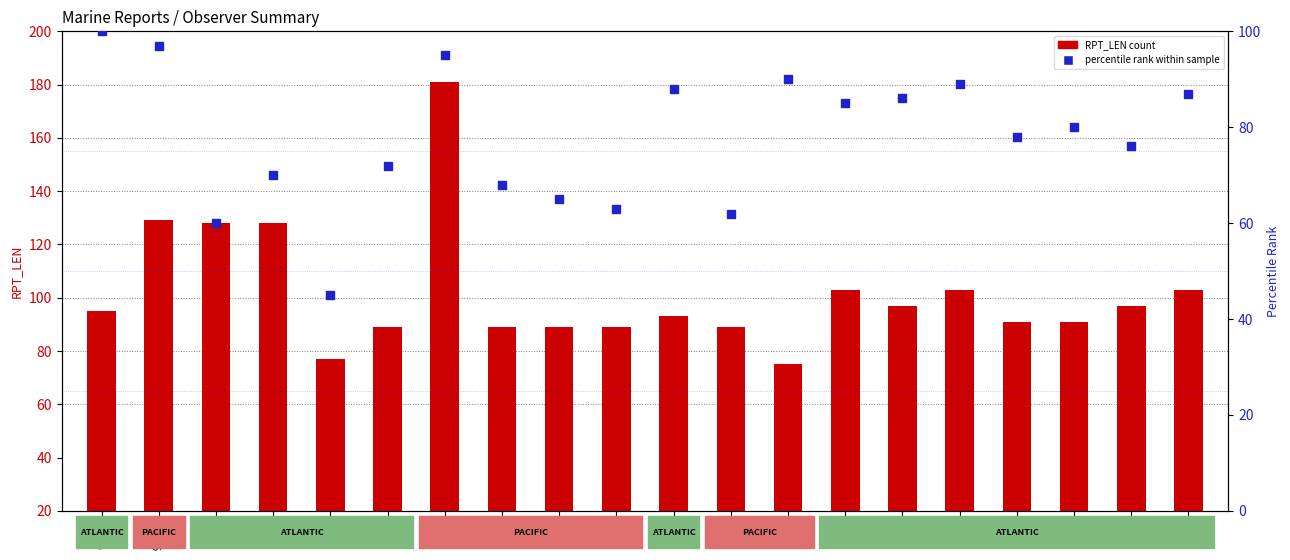

At how many categories does at least one series exceed 94?

10